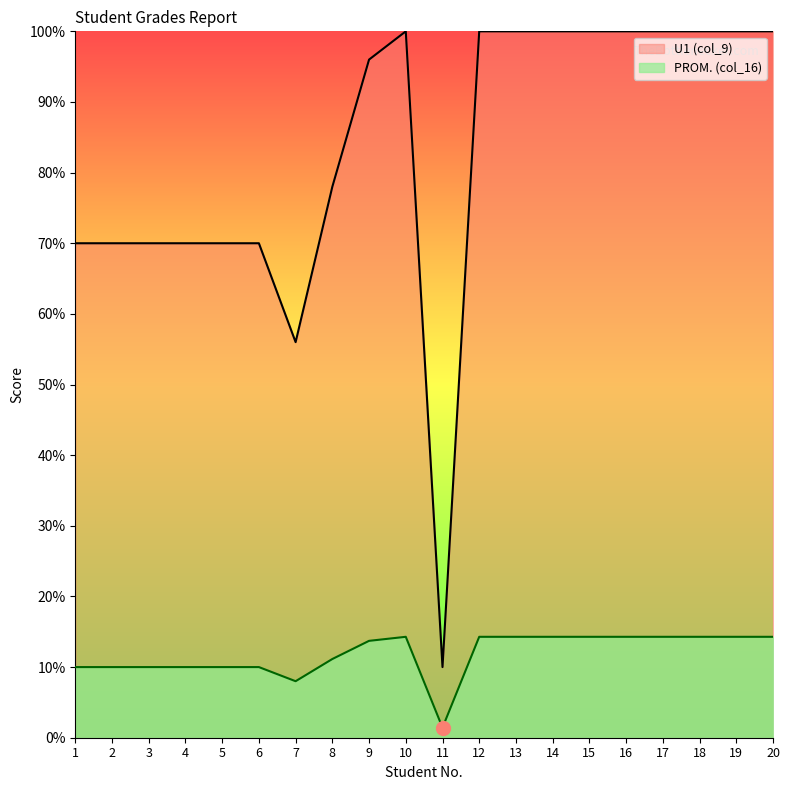

How many series are shown in this chart?

2